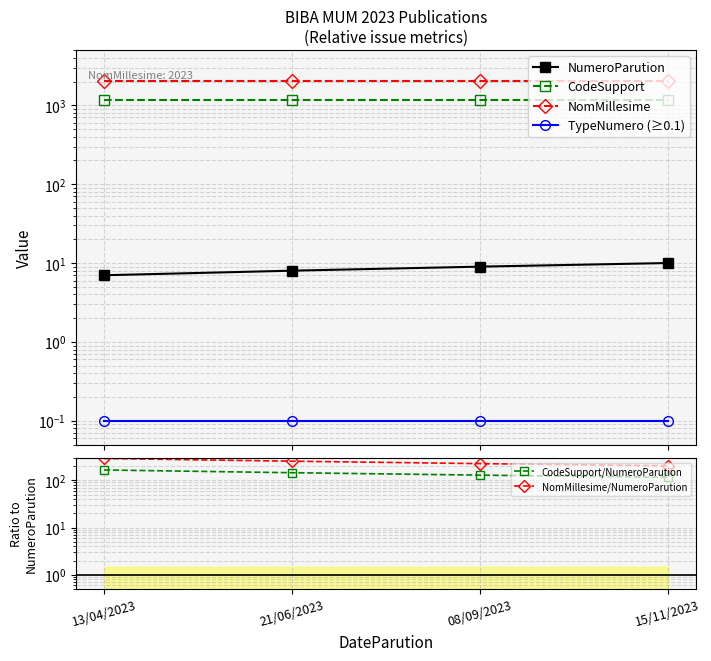

Reading left to right, extract all data points from this chart.

NumeroParution: 13/04/2023=7.0	21/06/2023=8.0	08/09/2023=9.0	15/11/2023=10.0
CodeSupport: 13/04/2023=1155.0	21/06/2023=1155.0	08/09/2023=1155.0	15/11/2023=1155.0
NomMillesime: 13/04/2023=2023.0	21/06/2023=2023.0	08/09/2023=2023.0	15/11/2023=2023.0
TypeNumero (≥0.1): 13/04/2023=0.1	21/06/2023=0.1	08/09/2023=0.1	15/11/2023=0.1
CodeSupport/NumeroParution: 13/04/2023=165.0	21/06/2023=144.4	08/09/2023=128.3	15/11/2023=115.5
NomMillesime/NumeroParution: 13/04/2023=289.0	21/06/2023=252.9	08/09/2023=224.8	15/11/2023=202.3